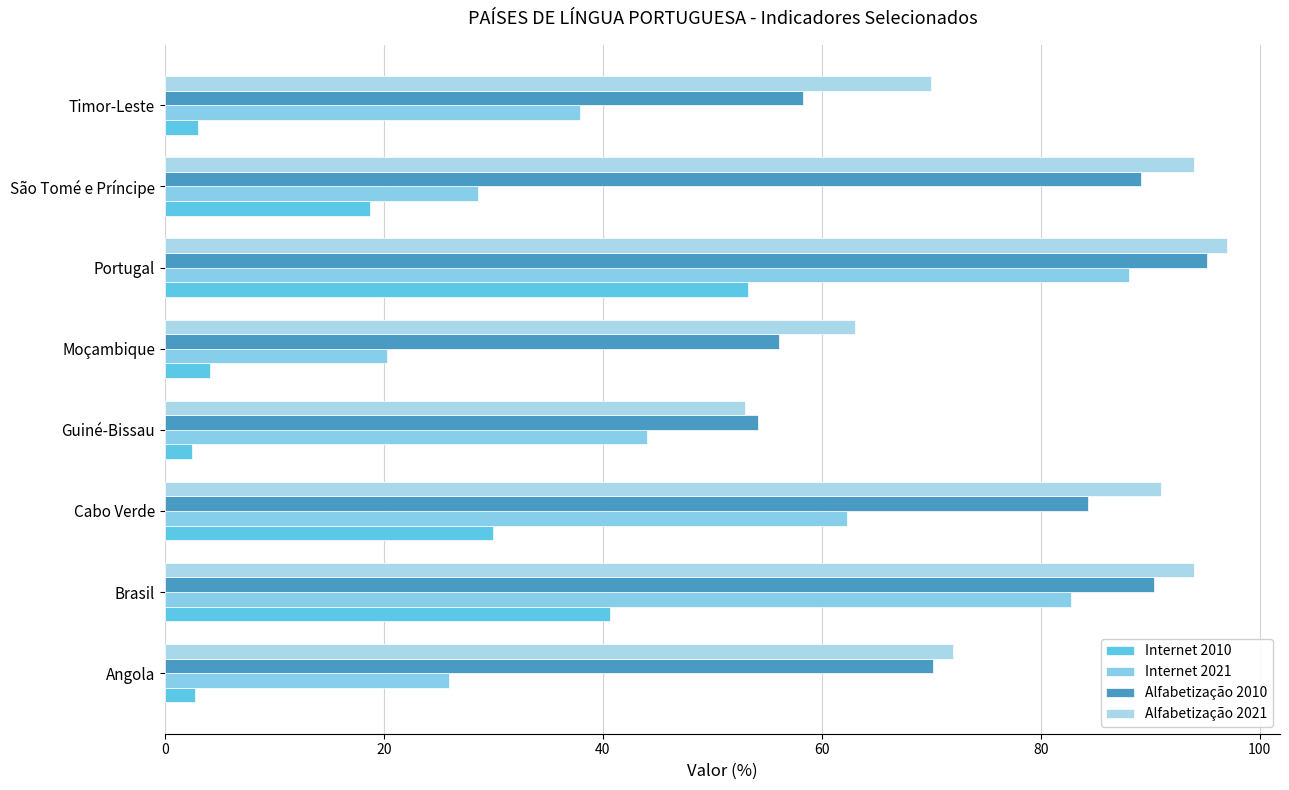

What is the sum of all Alfabetização 2021 values?

634.0